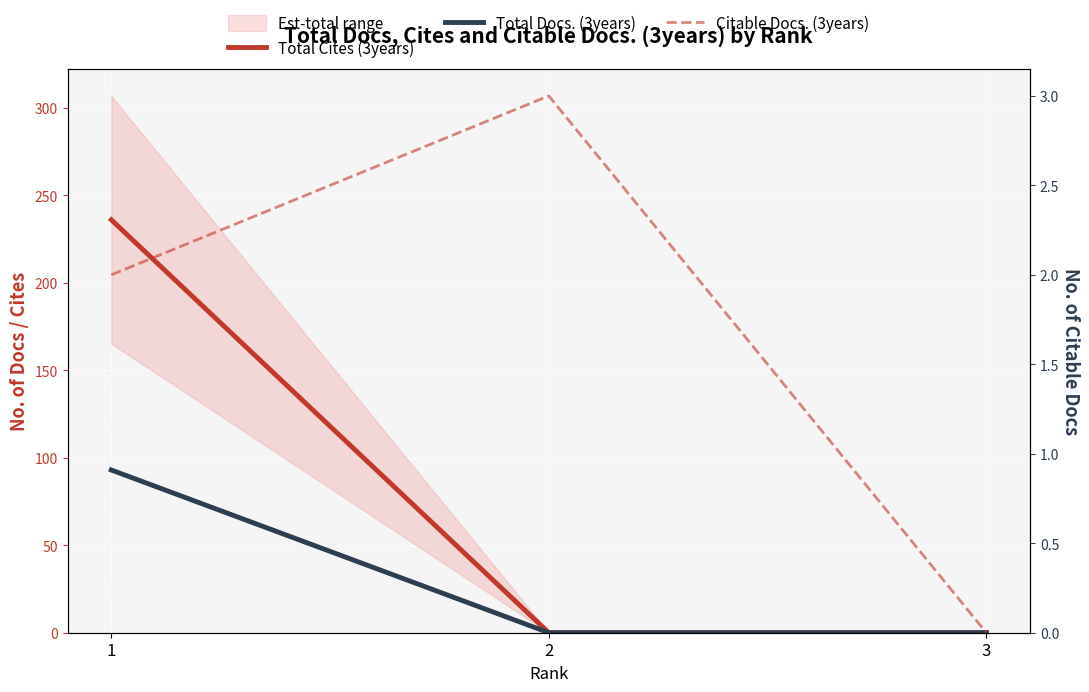

What is the sum of the Total Docs. (3years) values at 1 and 2?

93